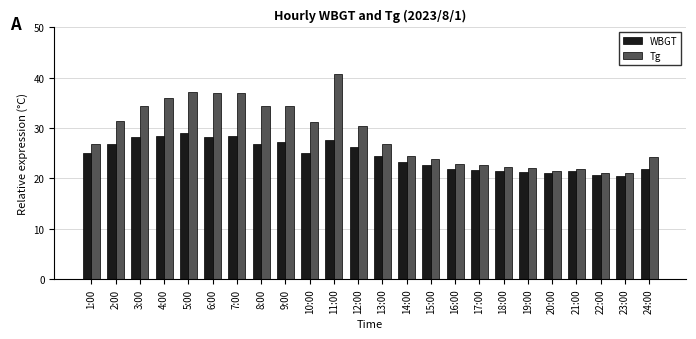

What is the difference between the highest and lowest values at 17:00?

1.0